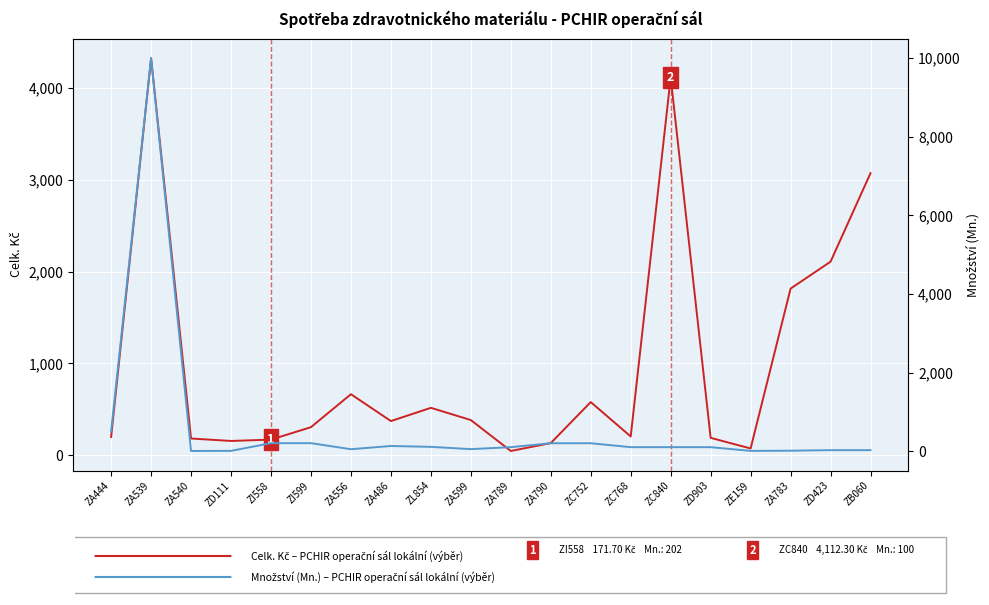

At which label does Mn. (line 2) first exceed 100?

ZA444